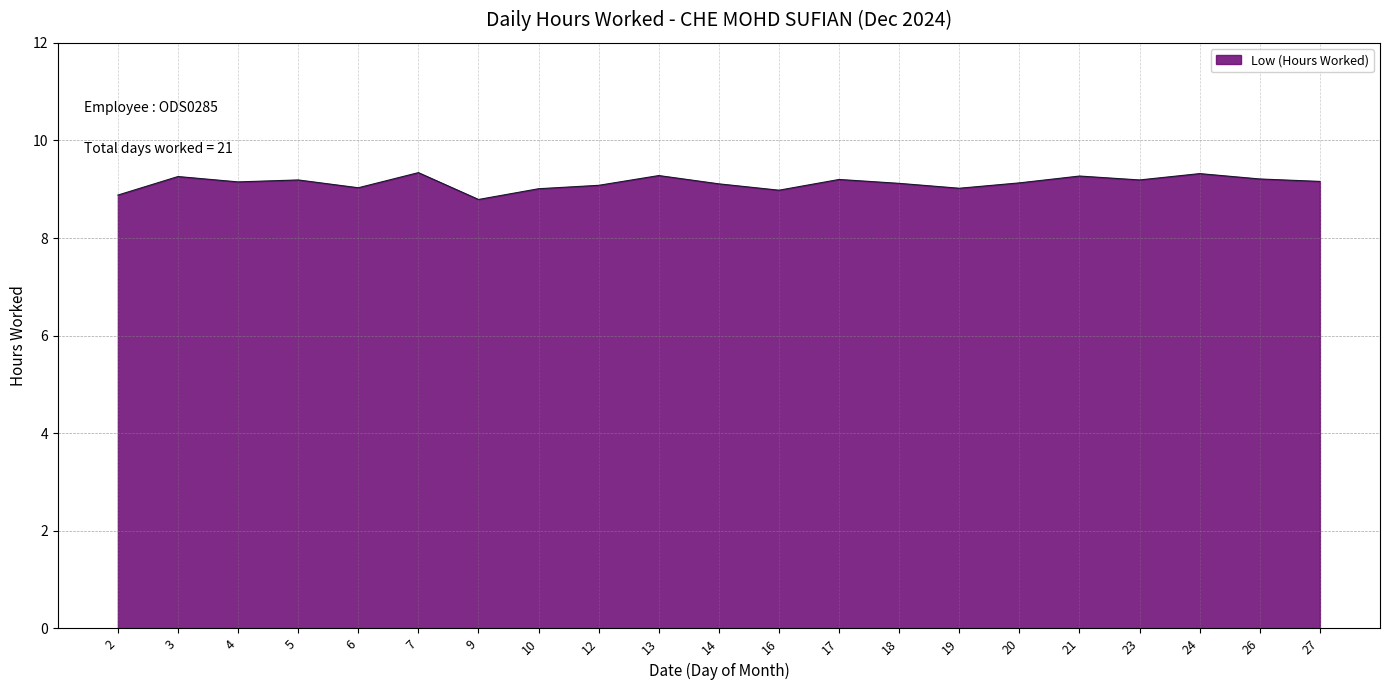

Is it true that the value at 16 is 15.7?

False